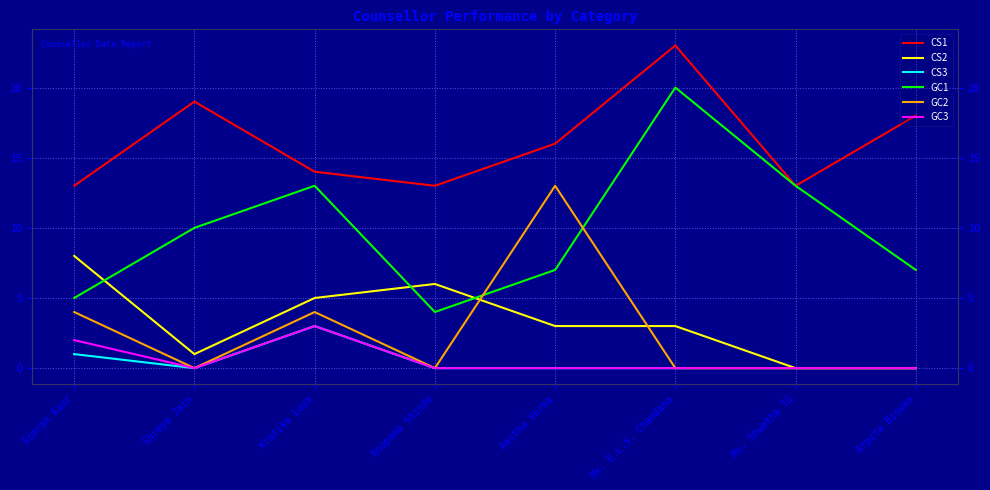

How many data points in CS1 are less than 16?

4